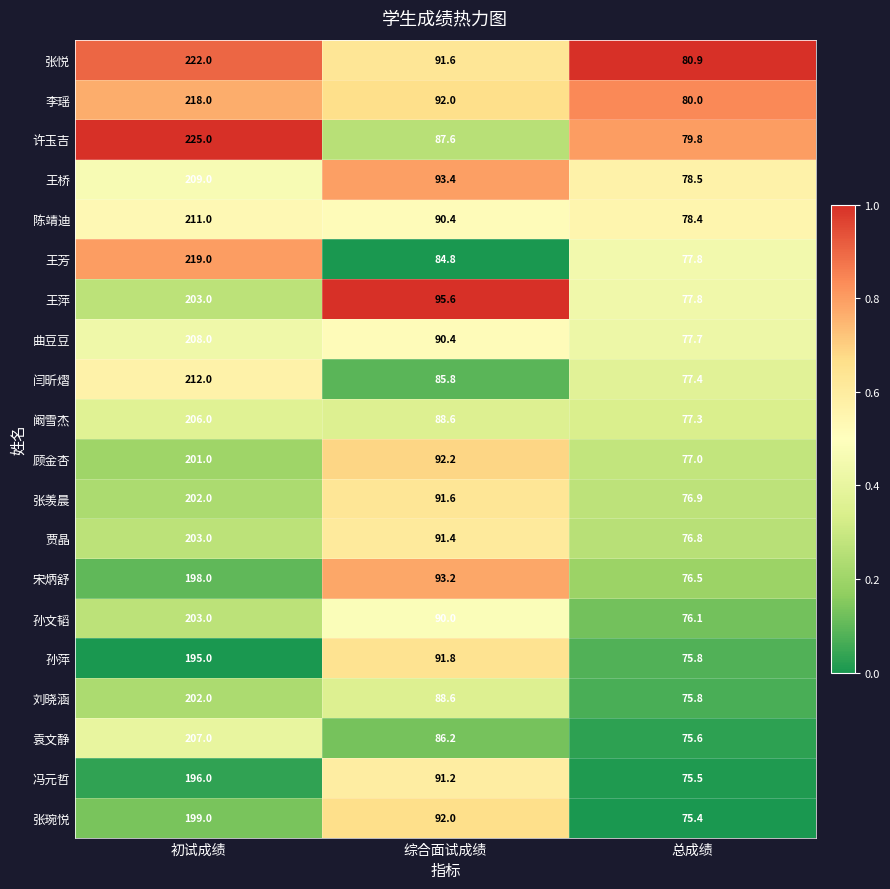

Between 初试成绩 and 综合面试成绩, which series saw the biggest shift?

许玉吉